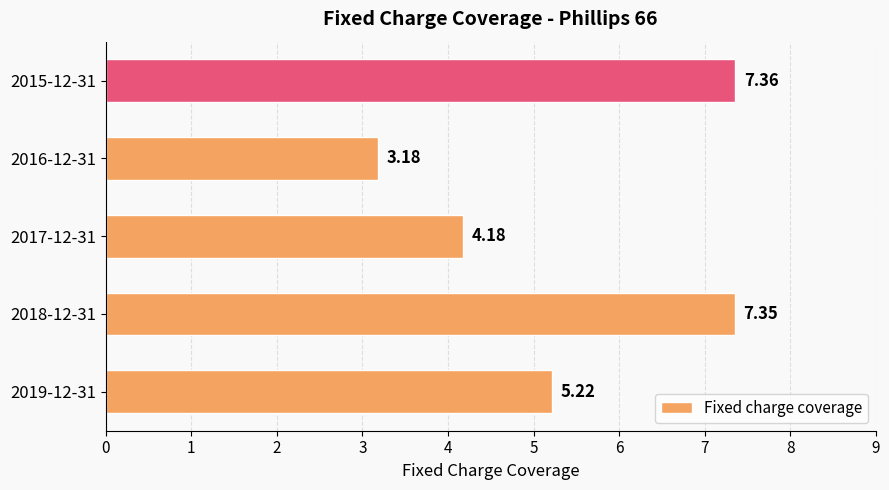

Does the chart contain any negative values?

No